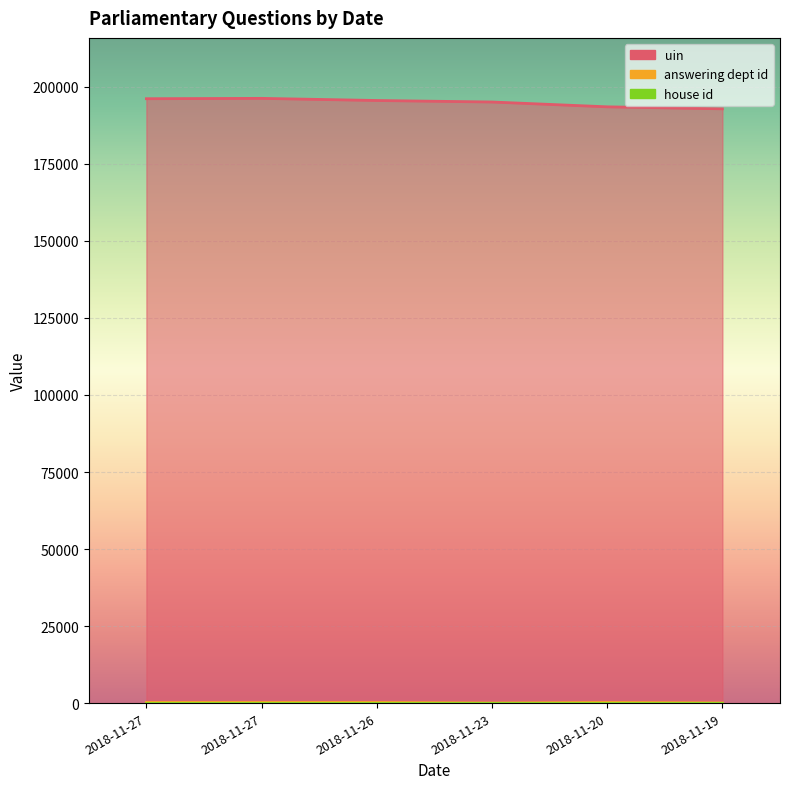

Where does the answering dept id series first go above 201?

2018-11-27